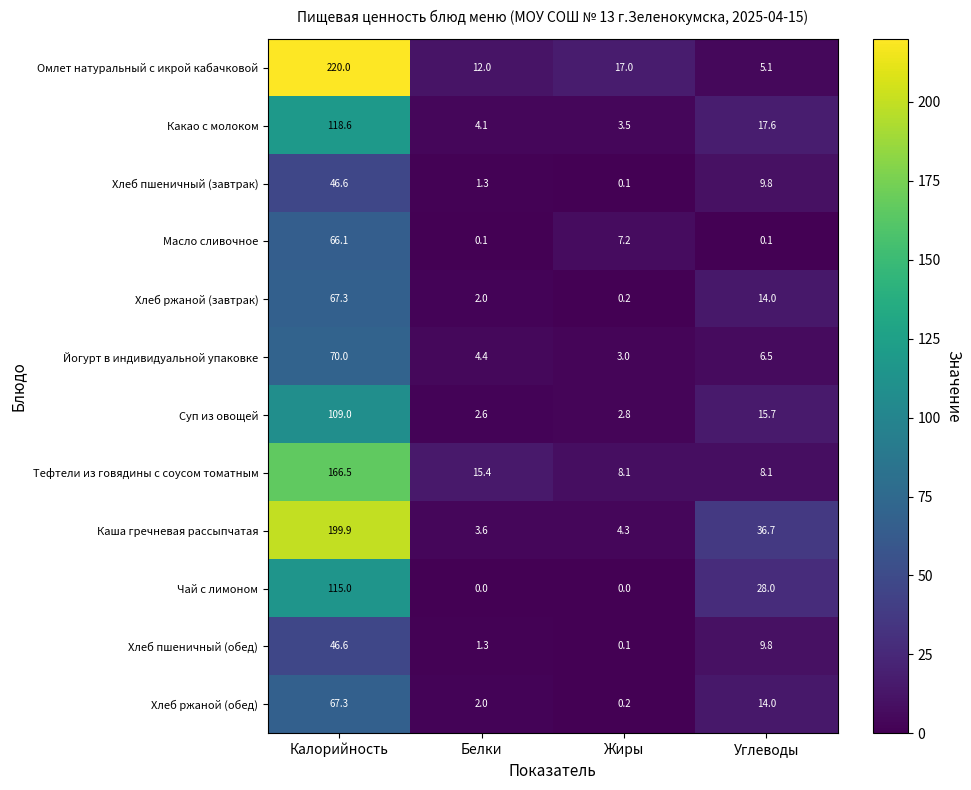

The value of Масло сливочное at Углеводы is 0.1. True or false?

True